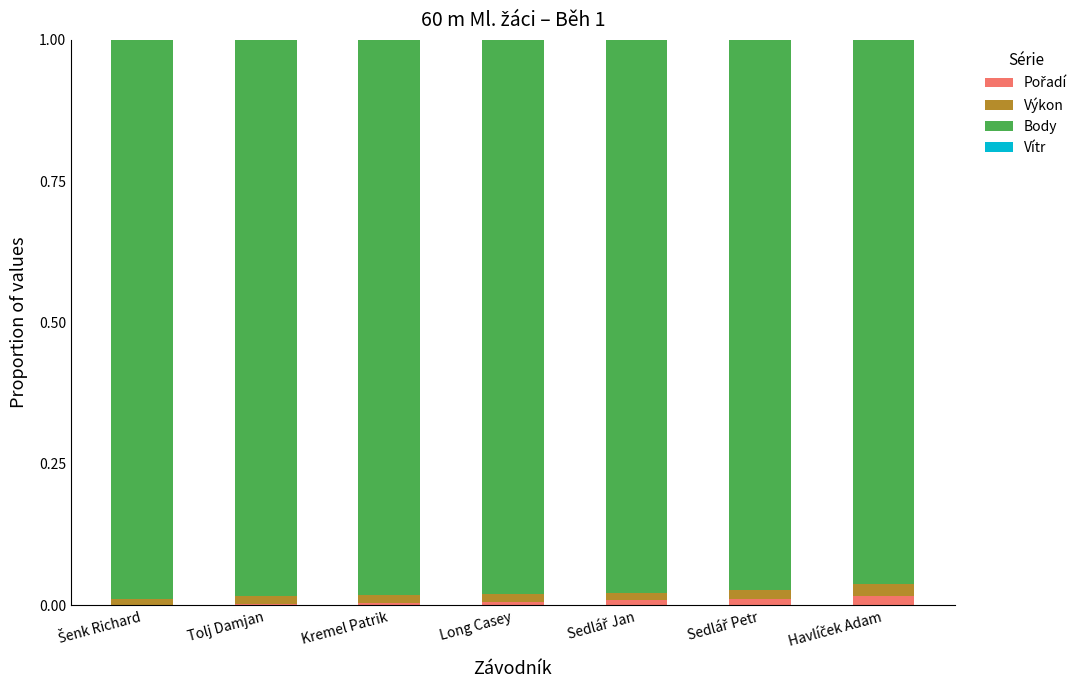

Count the number of data series in this chart.

3